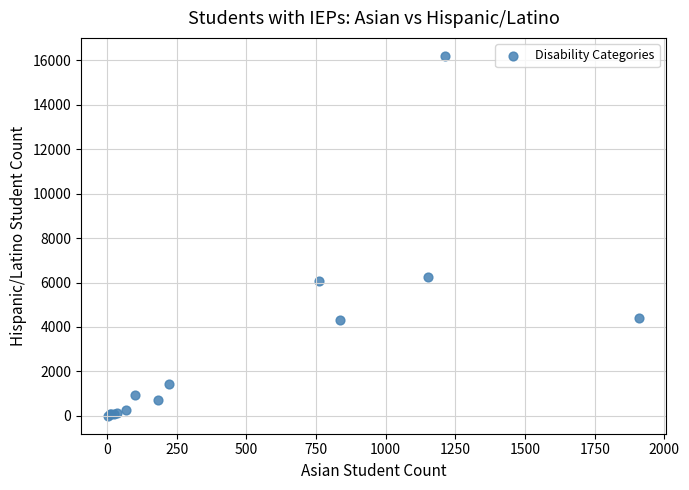

What Y value in the scatter plot is closest to 8103?

6241